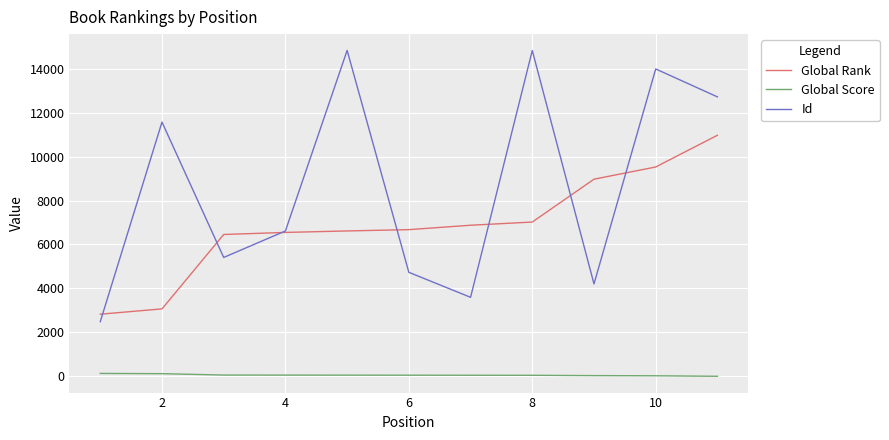

True or false: Global Score and Id cross at least once.

False